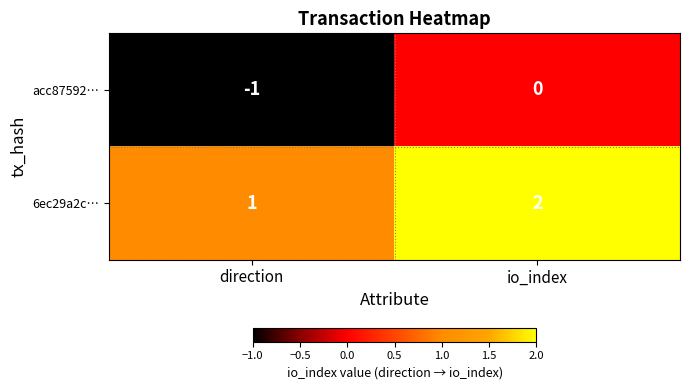

The value of acc87592… at io_index is 0. True or false?

True